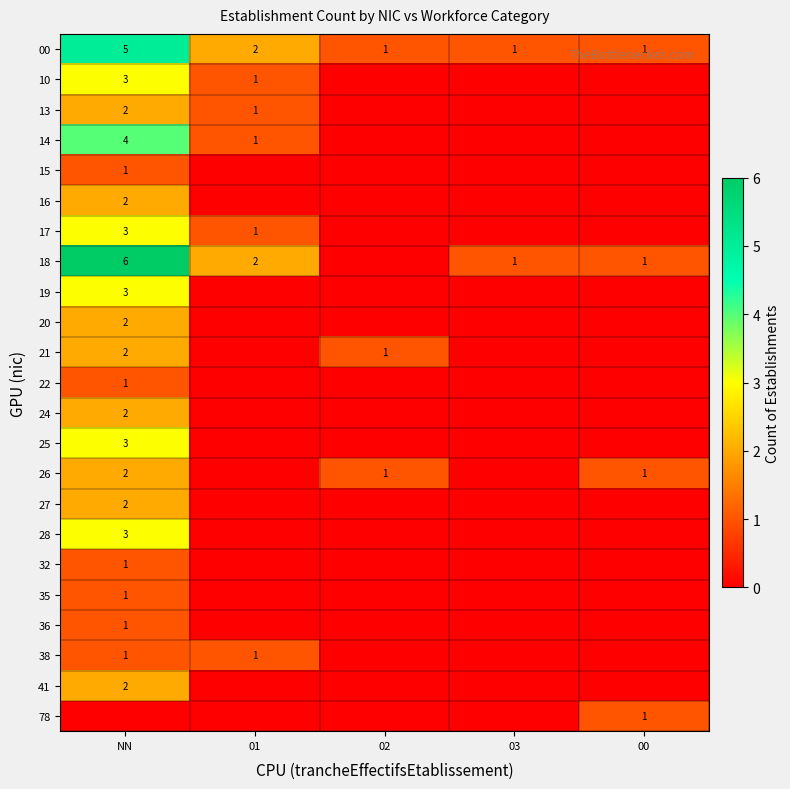

At NN, list the series in order from largest to smallest.

18, 00, 14, 10, 17, 19, 25, 28, 13, 16, 20, 21, 24, 26, 27, 41, 15, 22, 32, 35, 36, 38, 78